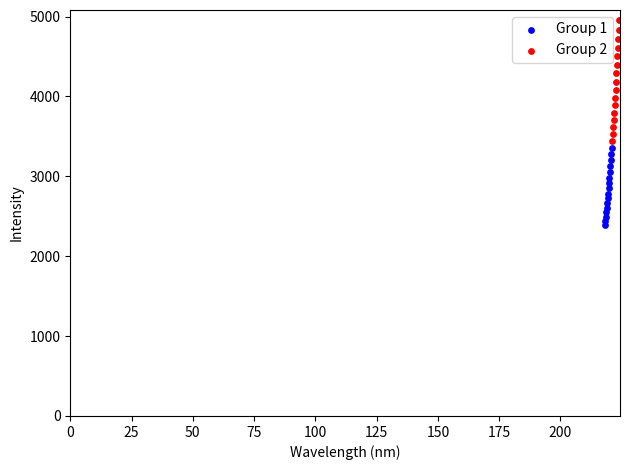

Which series has the largest Y range (max minus min)?

Group 2